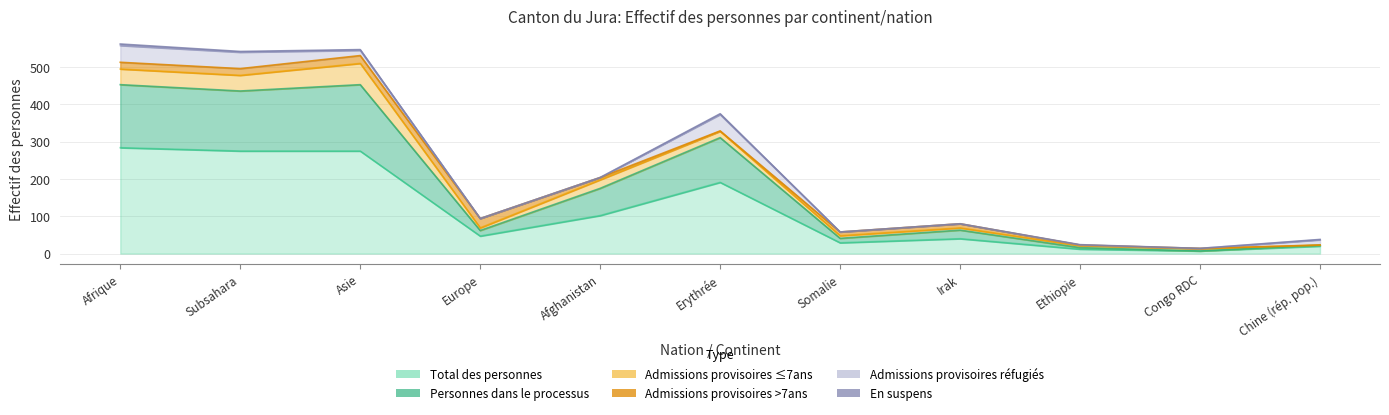

What are all the series names shown in the legend?

Total des personnes, Personnes dans le processus, Admissions provisoires ≤7ans, Admissions provisoires >7ans, Admissions provisoires réfugiés, En suspens